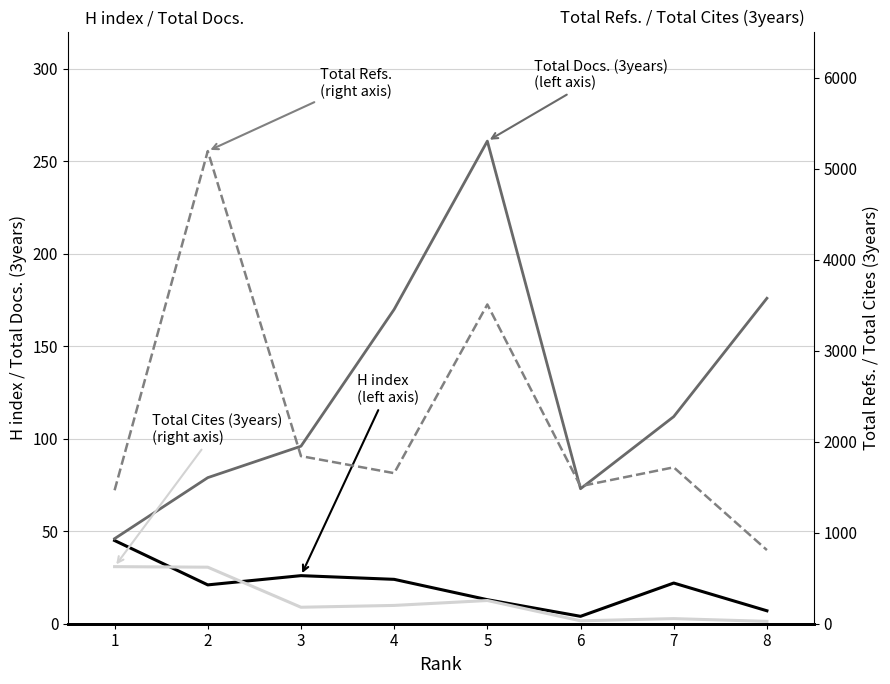

True or false: Total Refs. and Total Docs. (3years) intersect in this chart.

False